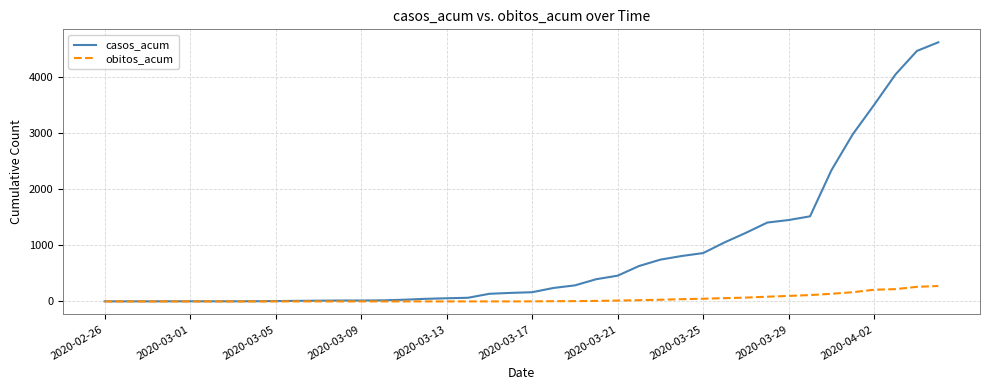

Rank the series by their maximum value, from highest to lowest.

casos_acum, obitos_acum